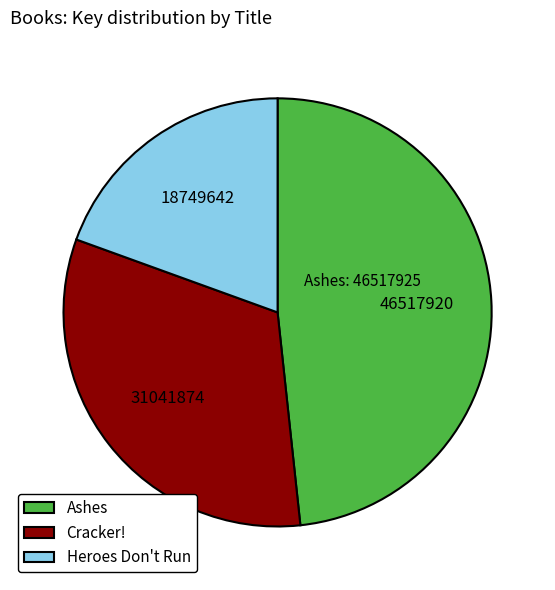

Between Heroes Don't Run and Cracker!, which is larger?

Cracker!